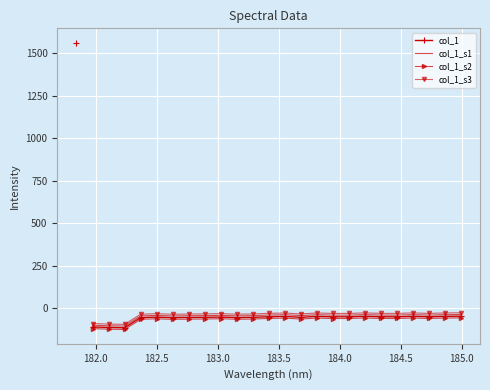

What is the sum of all col_1_s3 values?

-971.5